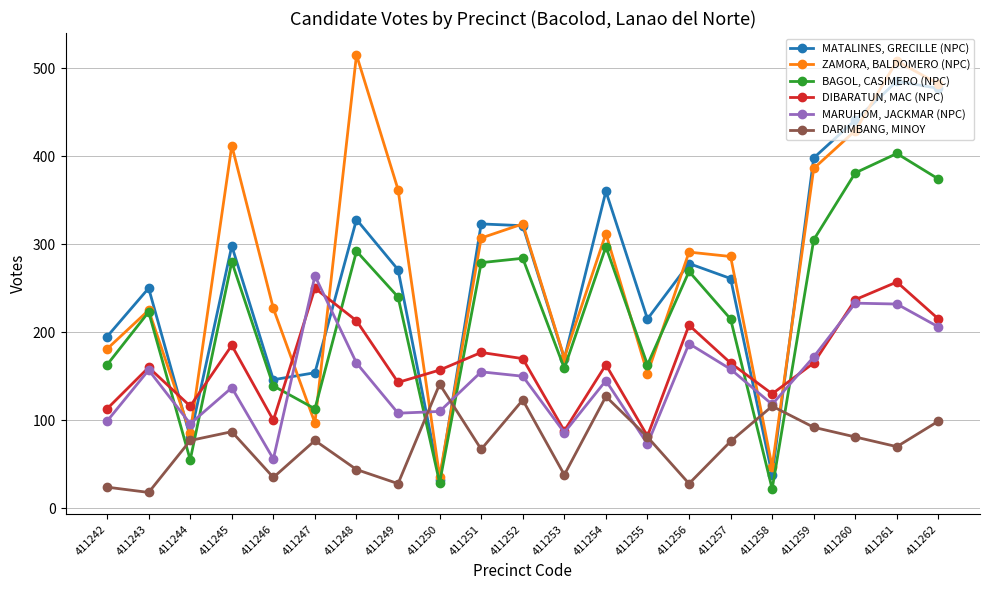

Which series has the largest total across all categories?

ZAMORA, BALDOMERO (NPC)